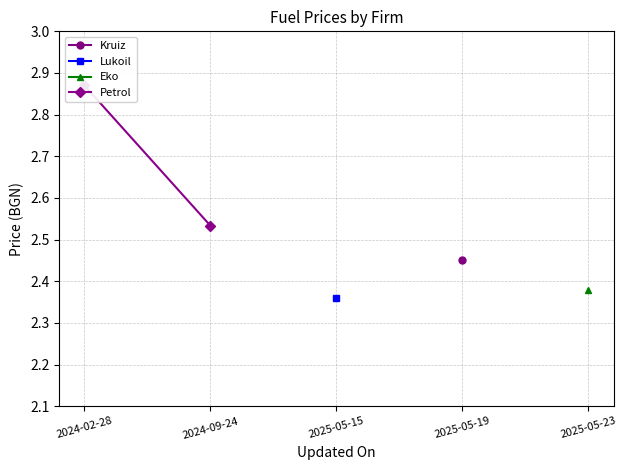

Approximately how many times larger is the value at 2024-02-28 compared to 2024-09-24?

1.1